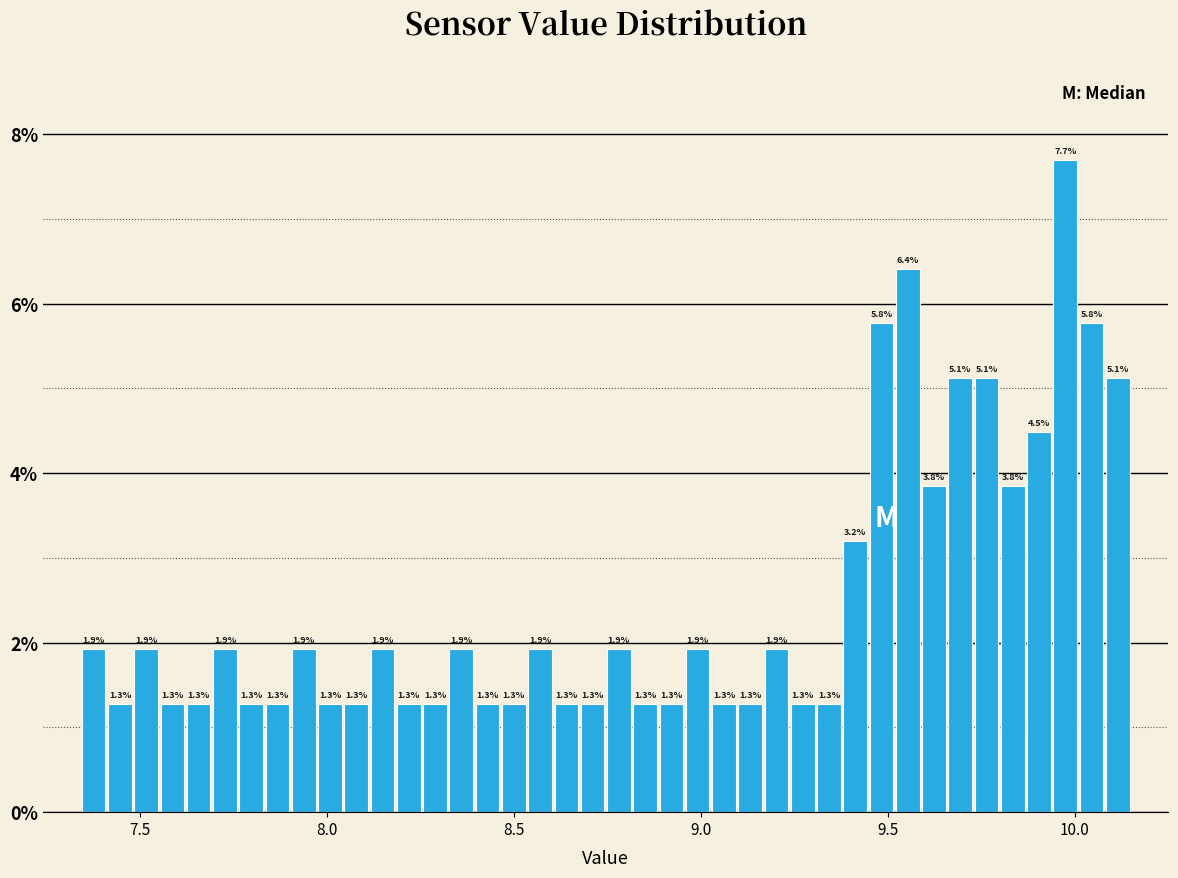

Read against the x-axis, roughly where is the centre of the tallest bar?

9.95